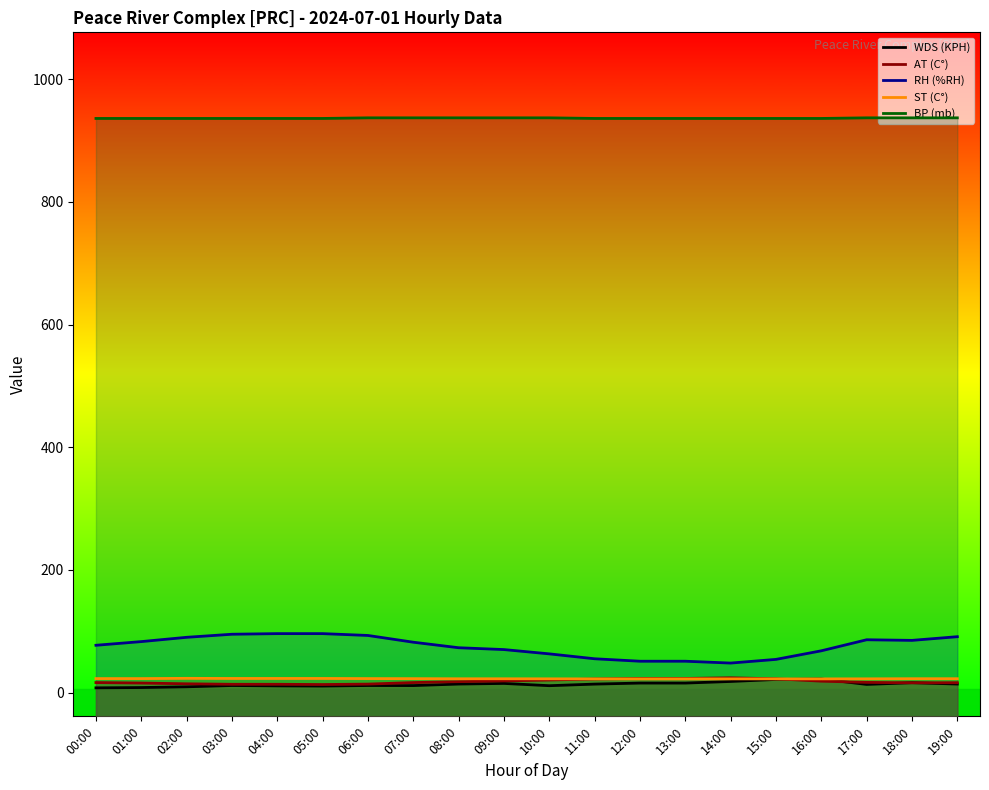

The ST (C°) series shows 40.0 at 02:00. True or false?

False